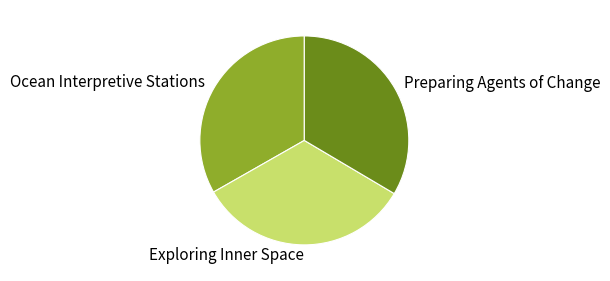

Is the sum of Exploring Inner Space and Preparing Agents of Change greater than half?

Yes